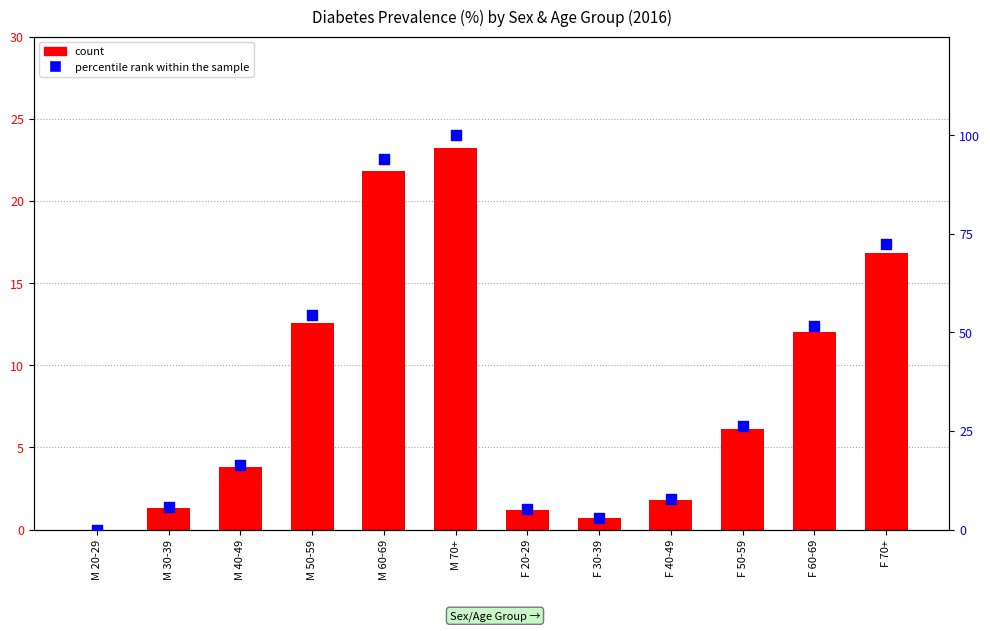

Is the value of percentile rank within the sample at M 20-29 greater than the value of count at F 30-39?

No